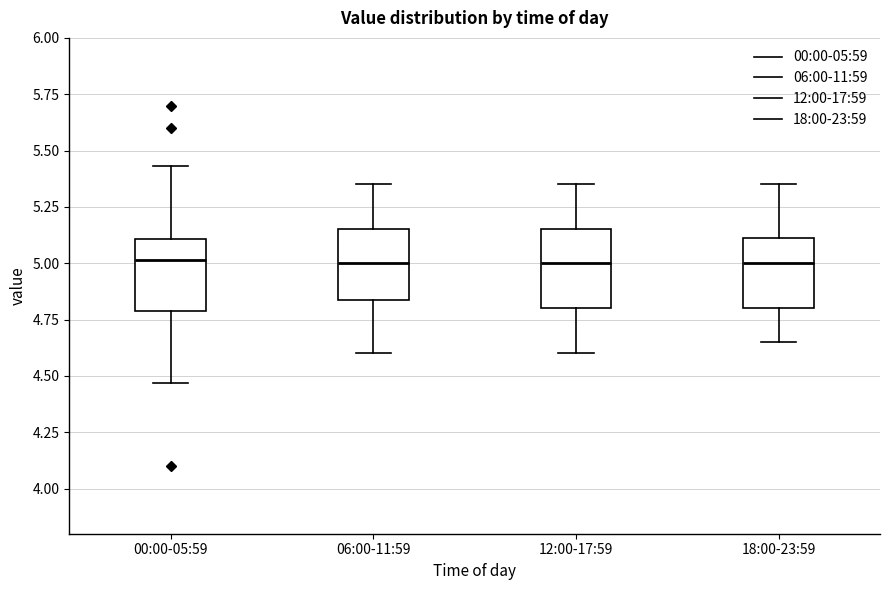

Reading left to right, transcribe this box plot: for each box, give where its median line is, the range the box spans, and where its two whiskers end, as read against the y-axis. The values are not printed on the chart, so give them approximately, as read against the axis.

00:00-05:59: median 5.00, box 4.80 to 5.10, whiskers 4.45 to 5.45
06:00-11:59: median 5.00, box 4.85 to 5.15, whiskers 4.60 to 5.35
12:00-17:59: median 5.00, box 4.80 to 5.15, whiskers 4.60 to 5.35
18:00-23:59: median 5.00, box 4.80 to 5.10, whiskers 4.65 to 5.35